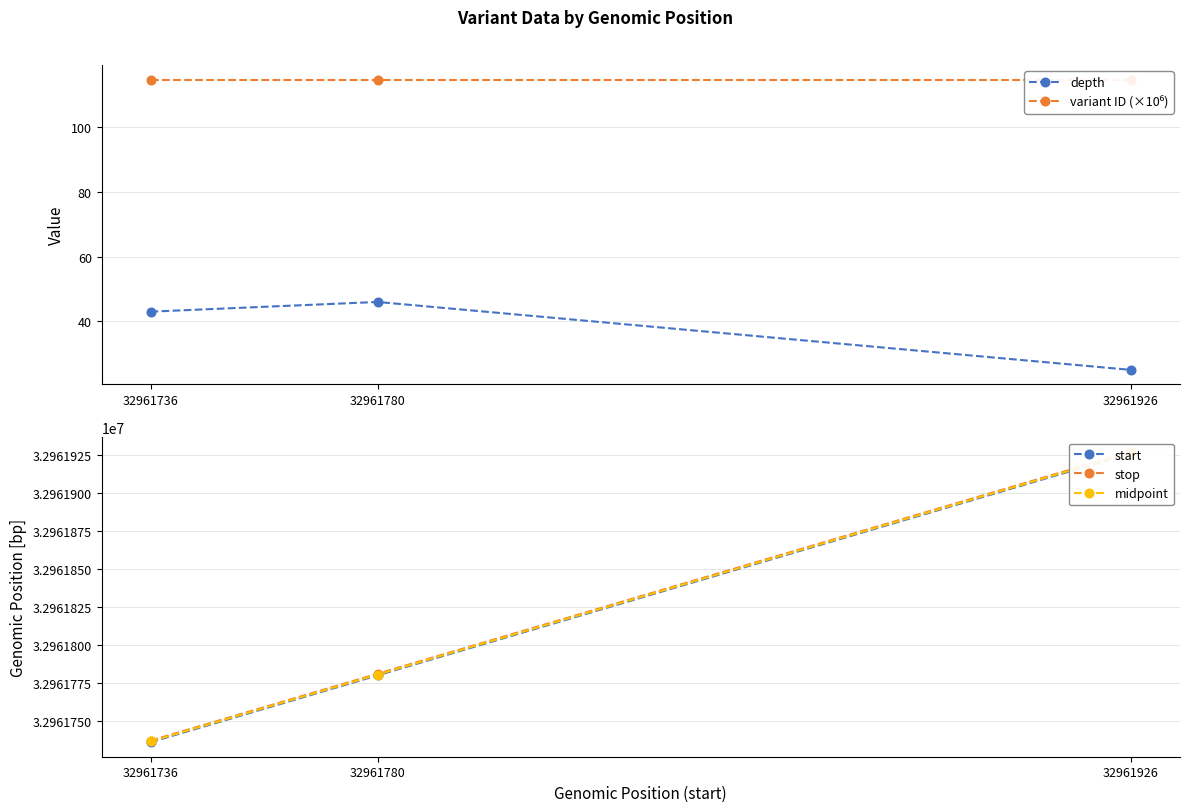

Rank the categories by depth value from highest to lowest.

32961780, 32961736, 32961926